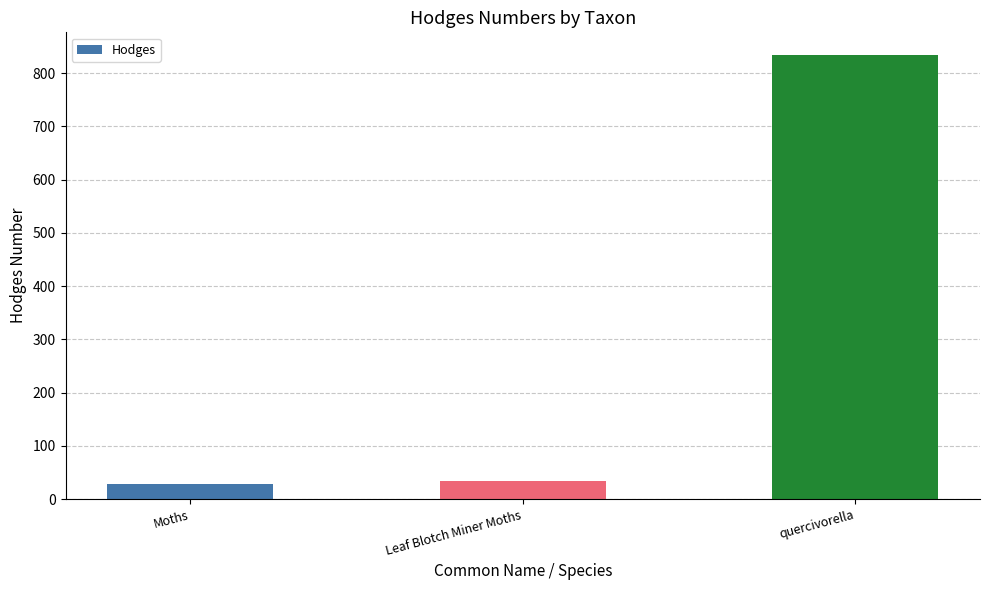

What is the change in value from Moths to Leaf Blotch Miner Moths?

+4.2